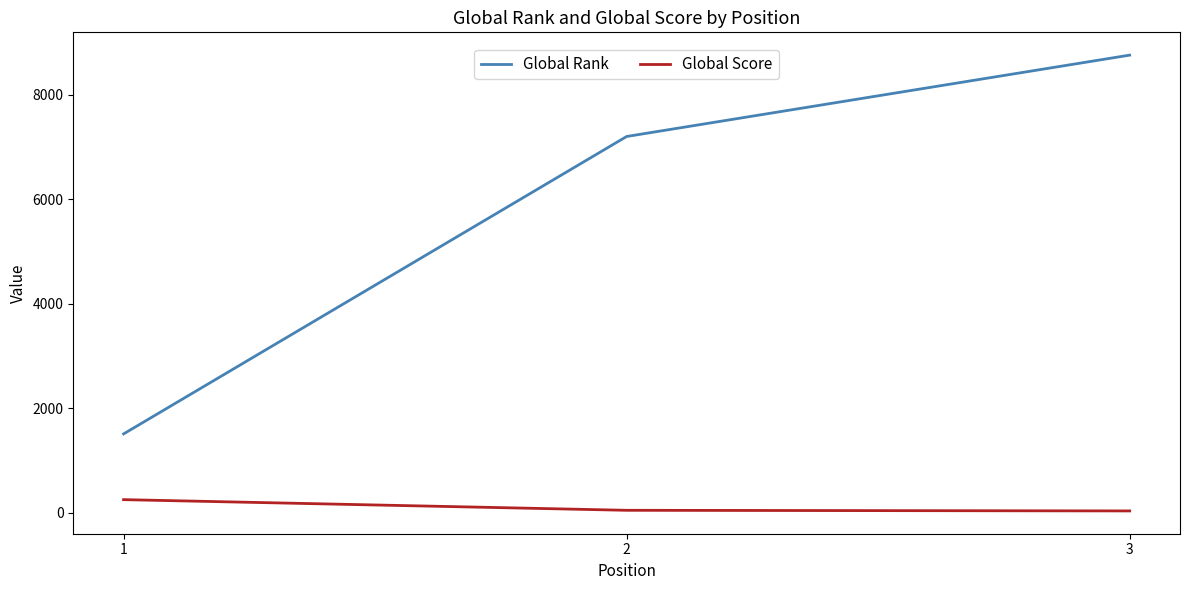

What is the highest value of the Global Score series?

249